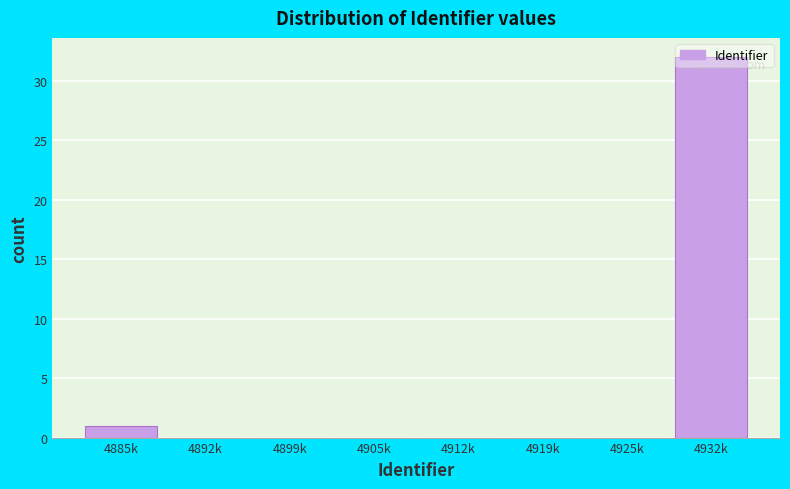

The chart shows a value of 0 at 4905k. True or false?

True